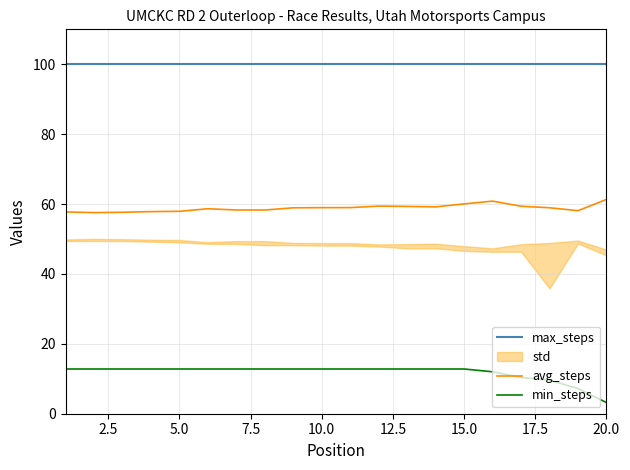

What is the minimum value for min_steps?

3.2